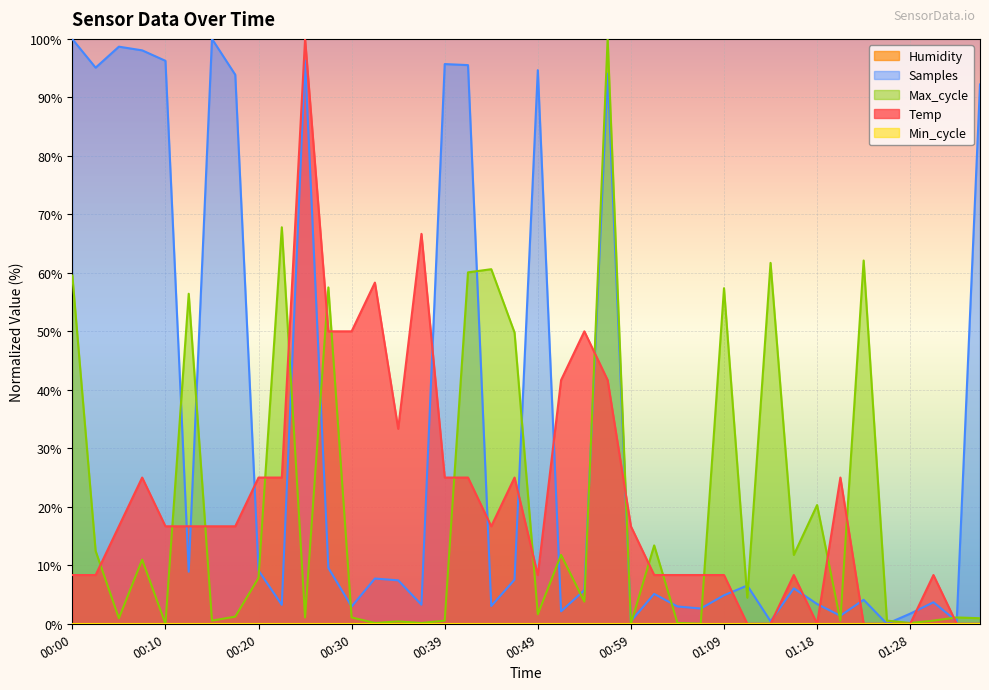

Where is the first local maximum for Samples?

00:05